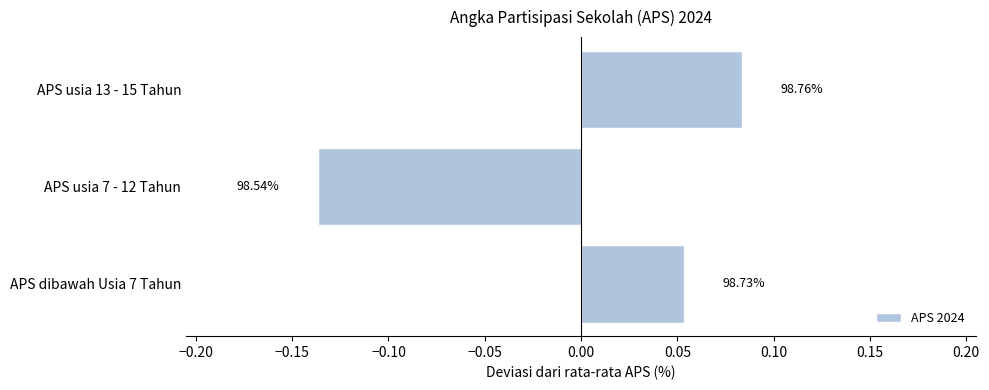

Does the chart contain any negative values?

Yes